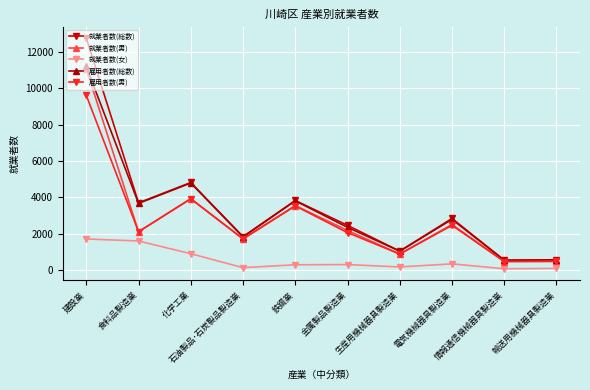

Which category has the highest value across all series?

建設業